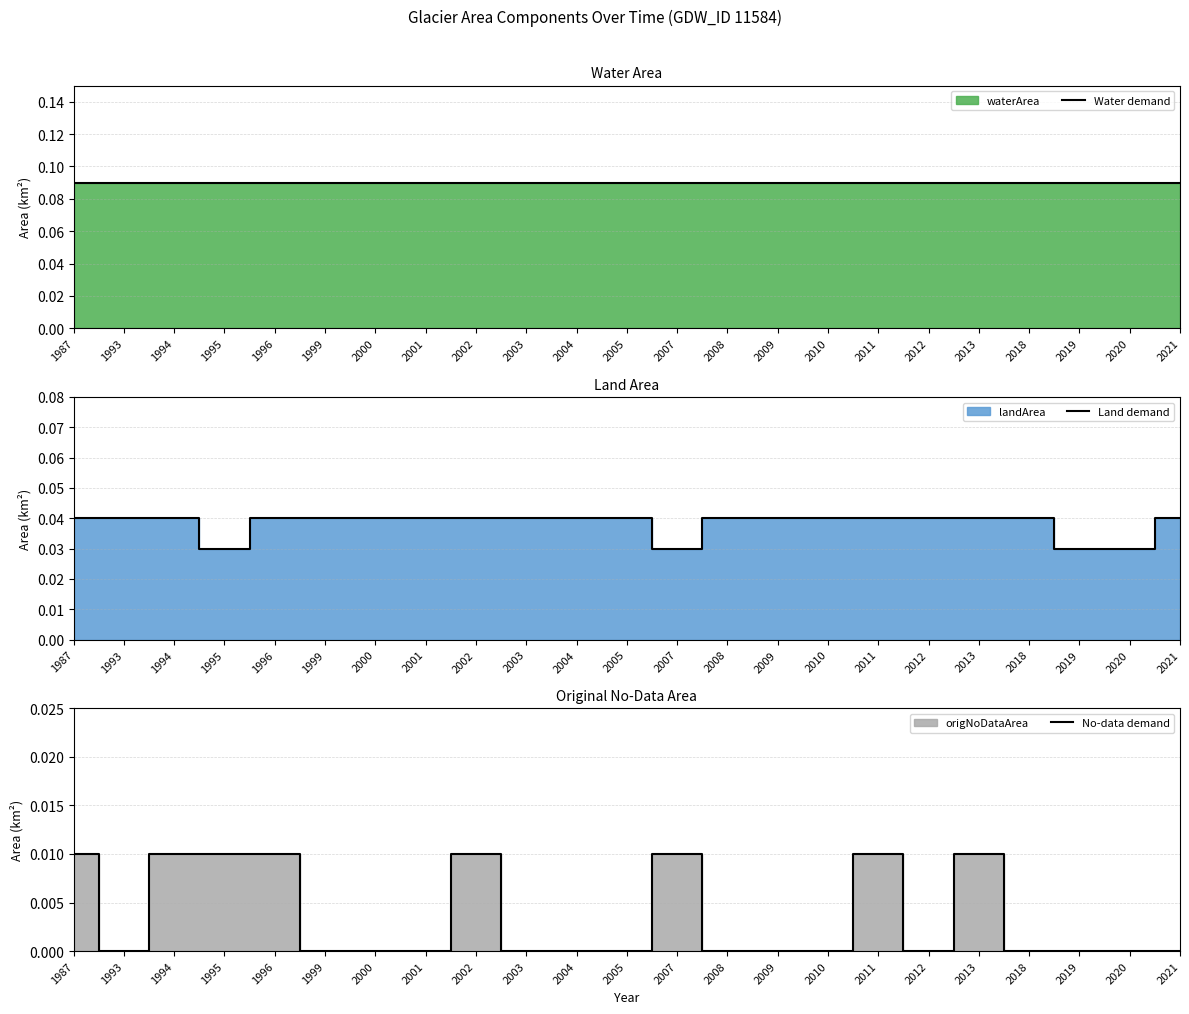

The value of No-data demand at 2021 is 0.0. True or false?

True